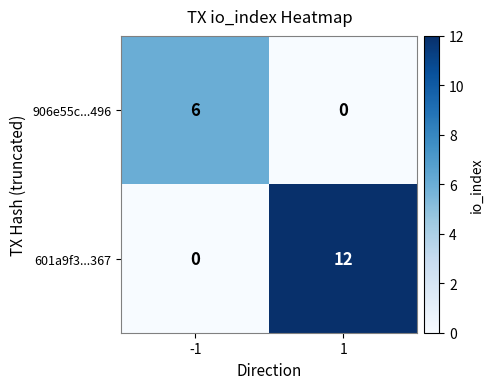

The value of 906e55c...496 at -1 is 6. True or false?

True